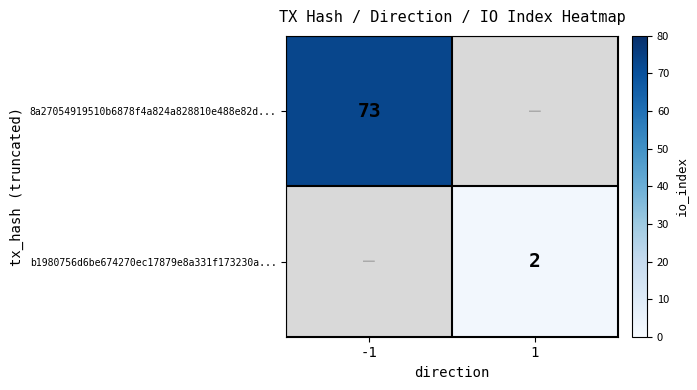

Is it true that b1980756d6be674270ec17879e8a331f173230a... equals 1 at 1?

False